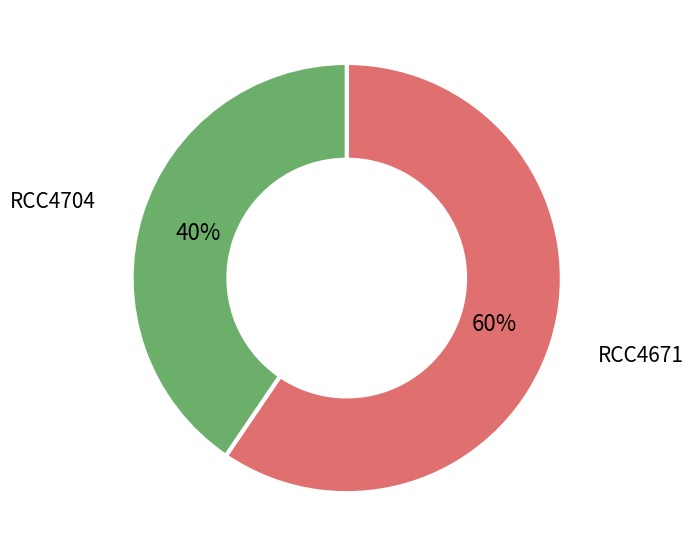

Do RCC4671 and RCC4704 together represent more than half of the pie?

Yes